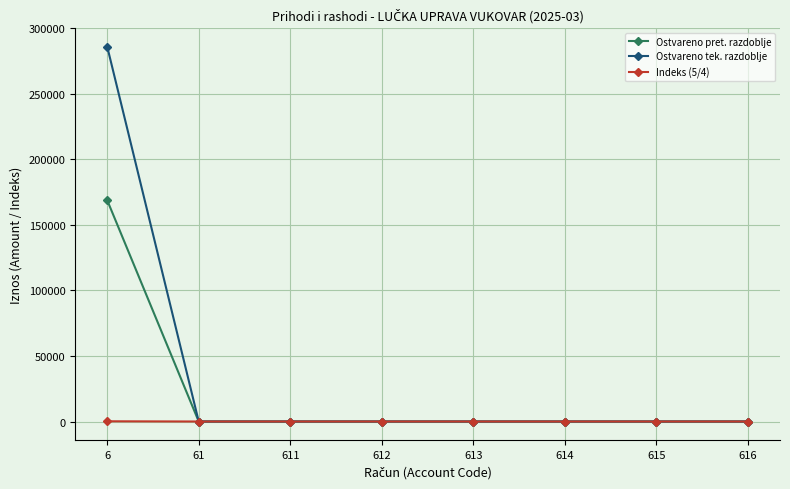

Which series has the largest total across all categories?

Ostvareno tek. razdoblje